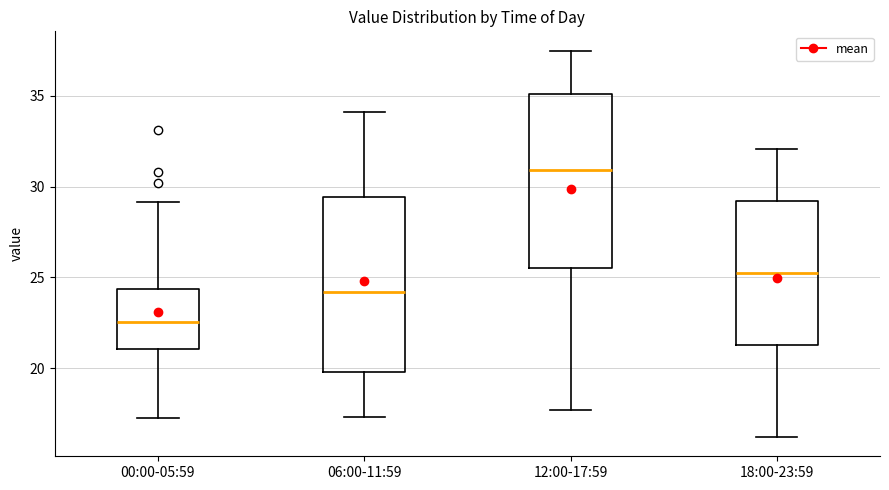

Reading left to right, read every box against the y-axis: the position of its median line, the range the box covers, and the ends of its whiskers. The values are not printed on the chart, so give them approximately, as read against the axis.

00:00-05:59: median 22.5, box 21.0 to 24.5, whiskers 17.0 to 29.0
06:00-11:59: median 24.0, box 20.0 to 29.5, whiskers 17.5 to 34.0
12:00-17:59: median 31.0, box 25.5 to 35.0, whiskers 17.5 to 37.5
18:00-23:59: median 25.5, box 21.5 to 29.0, whiskers 16.0 to 32.0